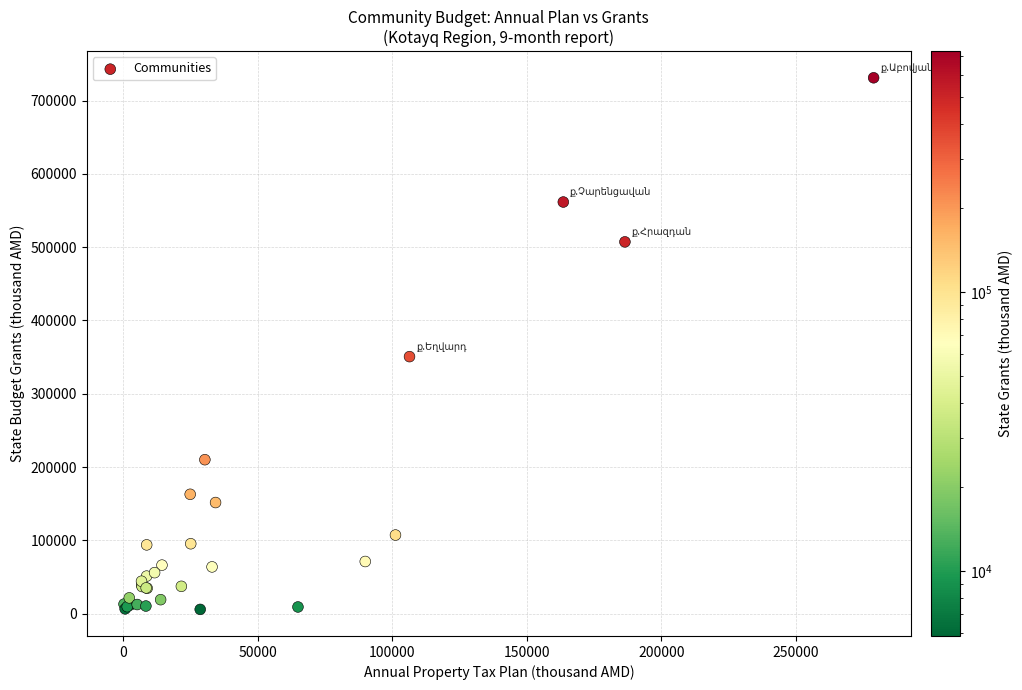

What Y value in the scatter plot is closest to 368491?

350695.8